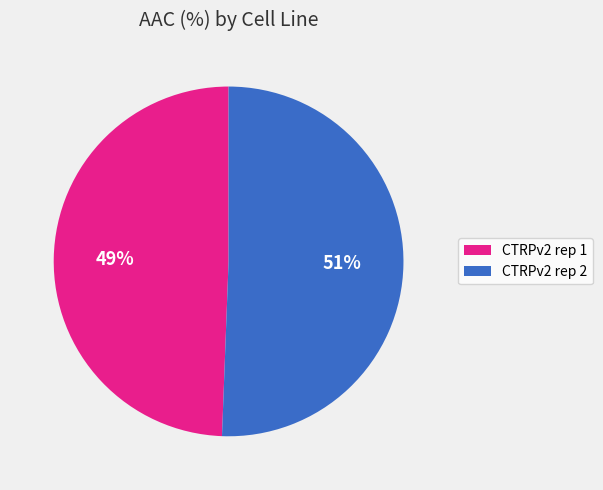

Count the number of slices in the pie.

2